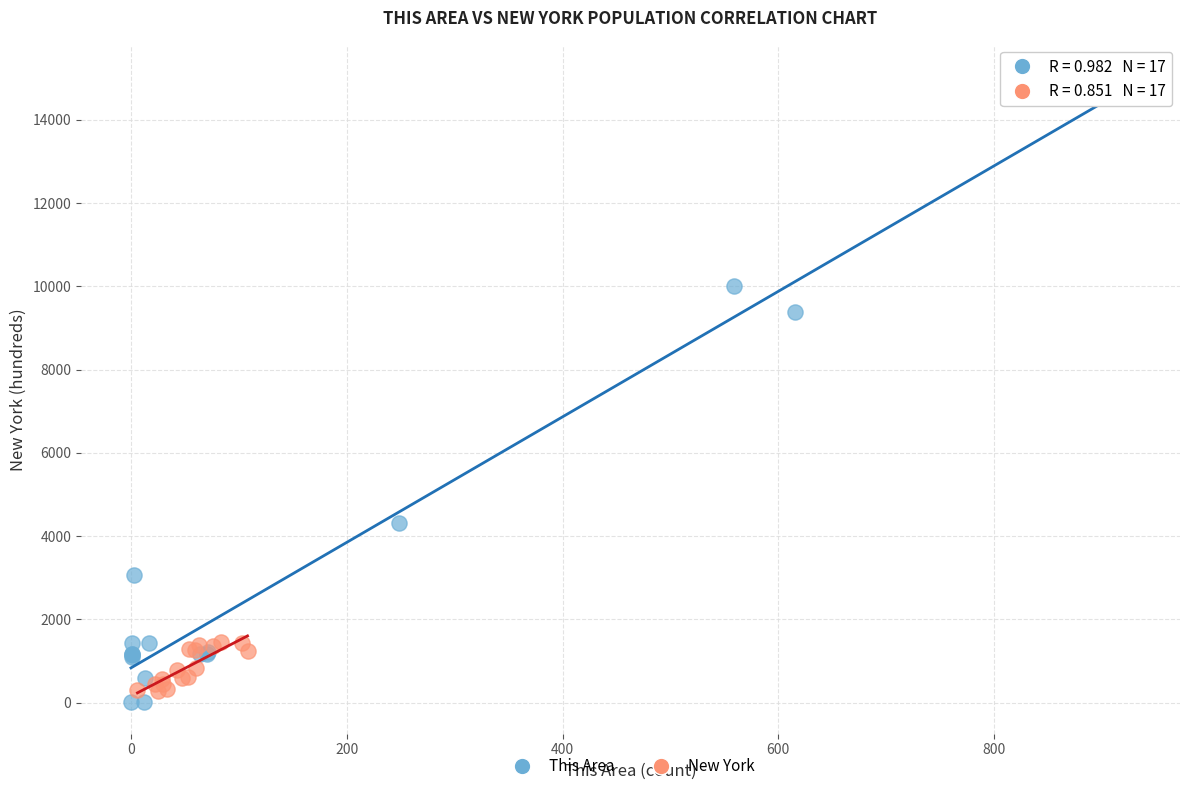

Which series reaches the maximum Y coordinate?

This Area